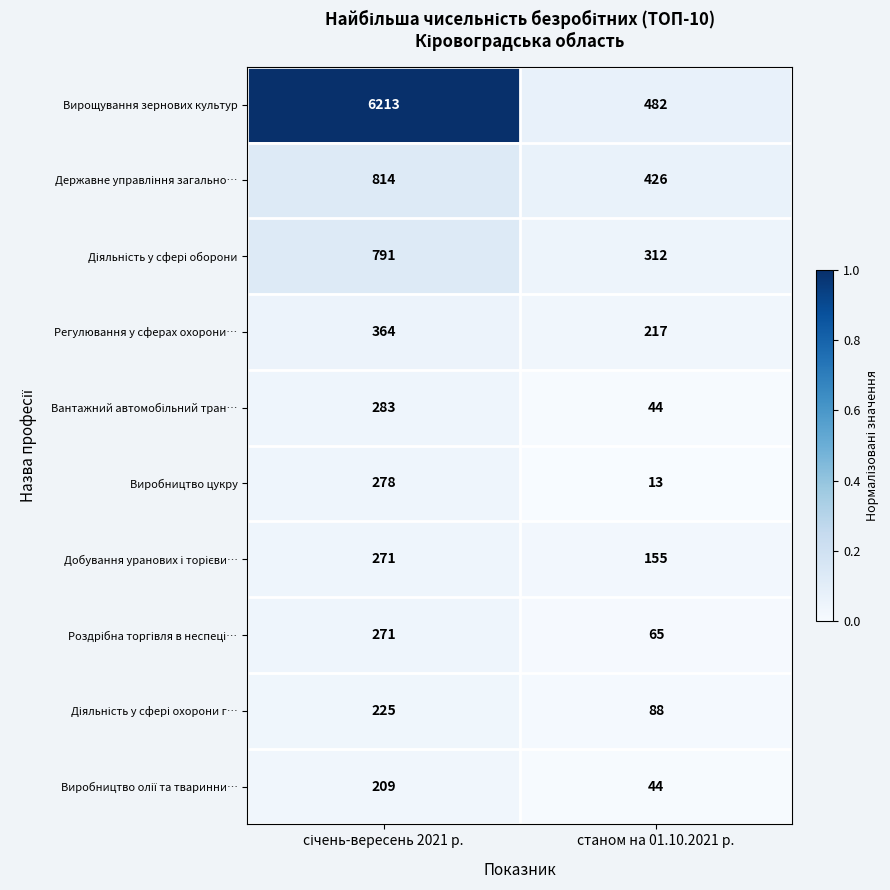

What is the difference between the maximum and minimum values in the Виробництво цукру series?

265